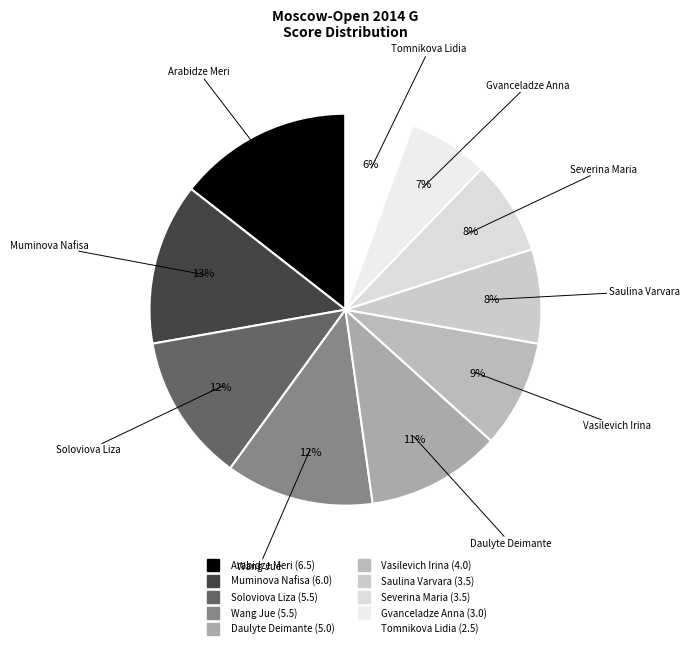

Does any single category account for the majority?

No